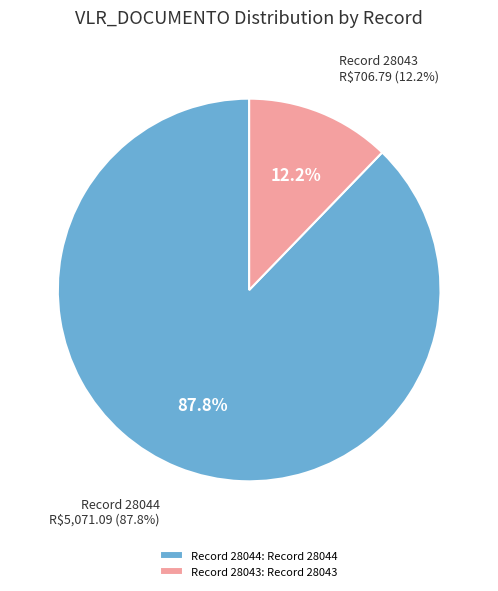

To the nearest percent, what is the average slice percentage?

50%